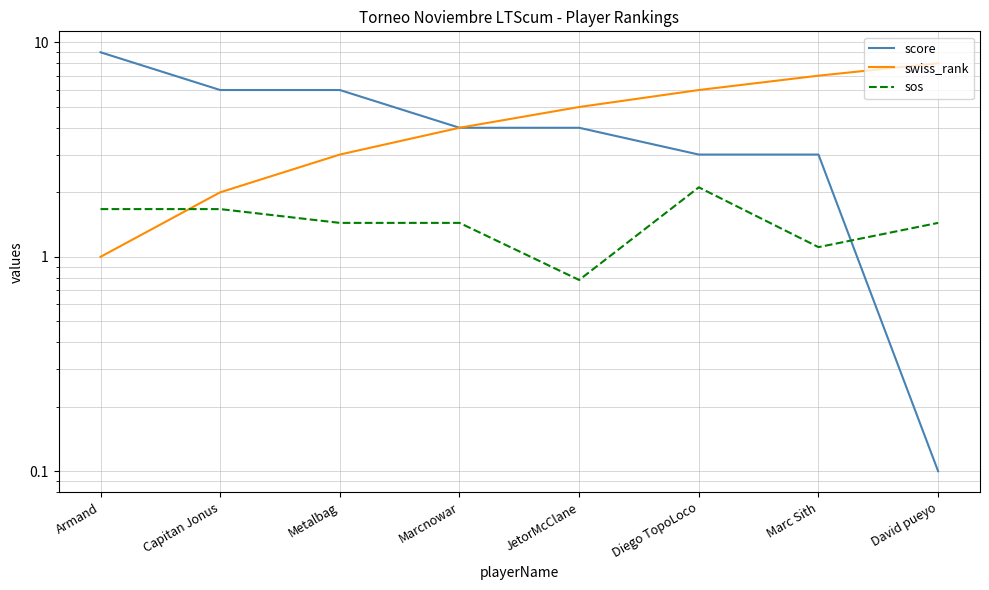

What is the total value across all series at JetorMcClane?

9.8